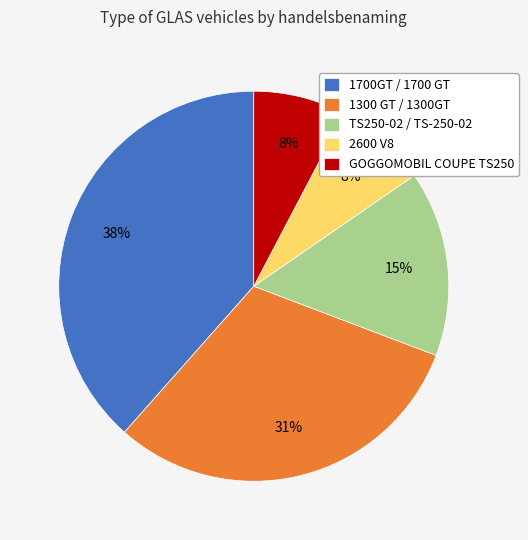

Which slice is the largest?

1700GT / 1700 GT